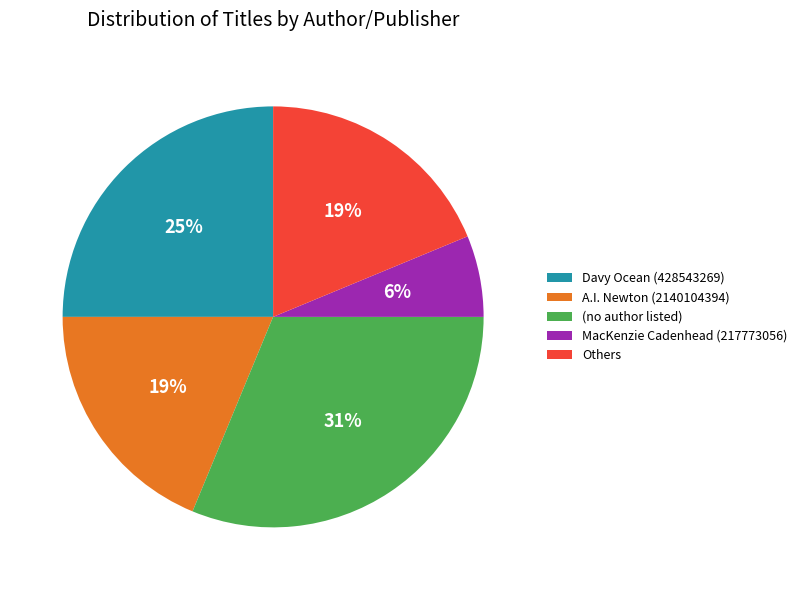

Which slice is the largest?

(no author listed)